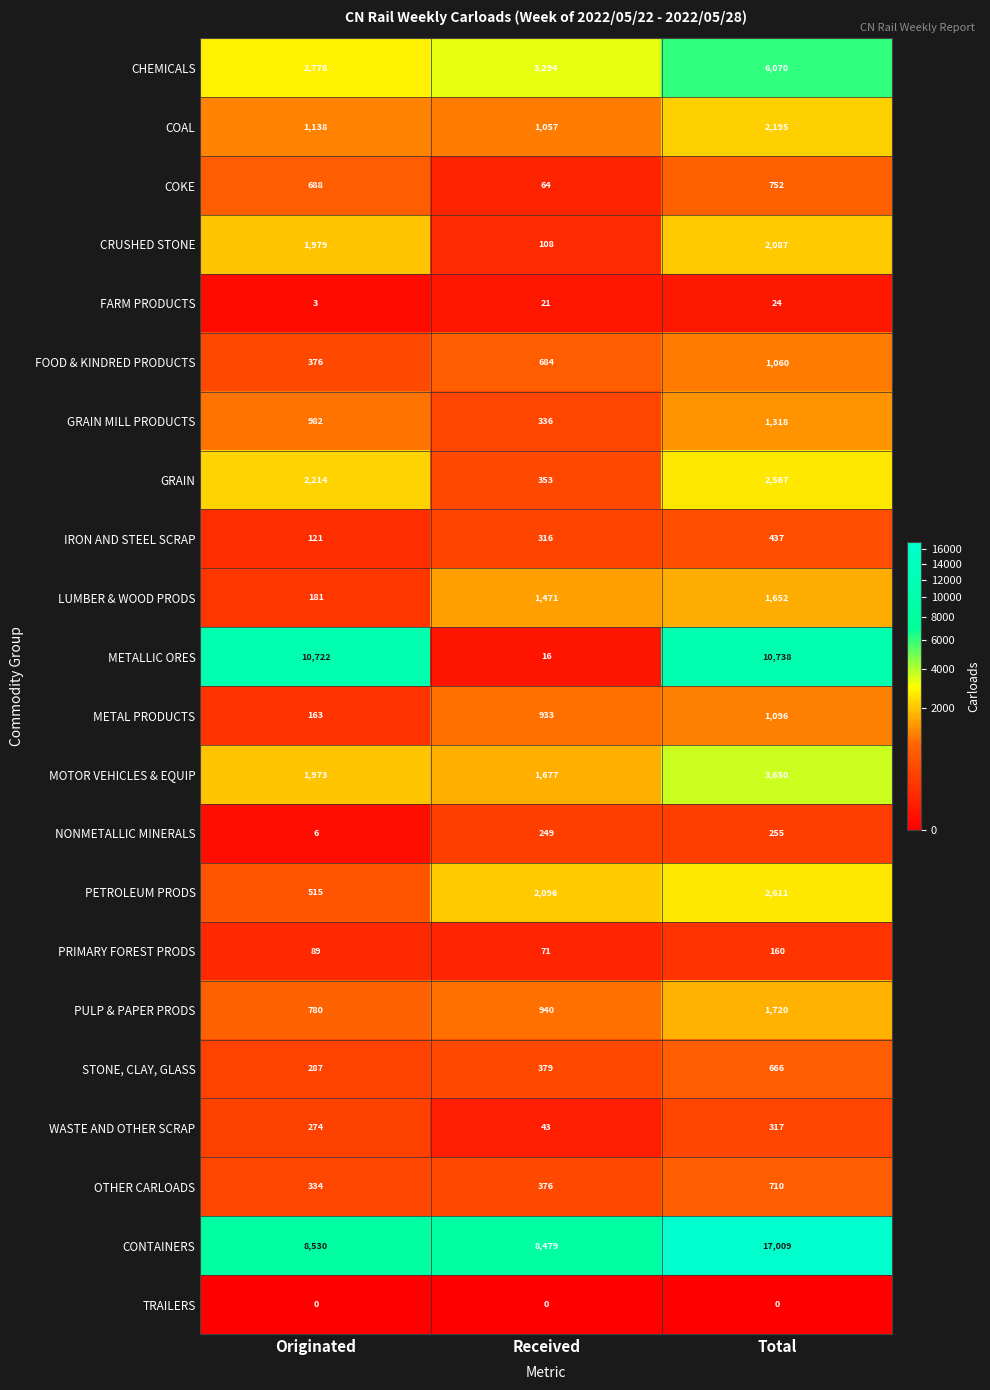

At which category is the sum across all series the highest?

Total